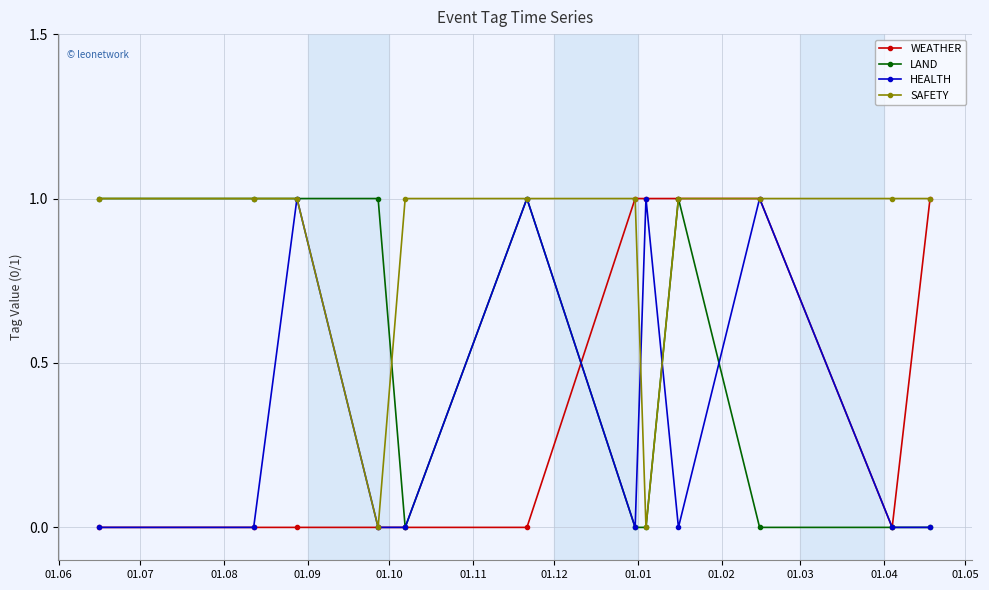

Which series has the largest total across all categories?

SAFETY